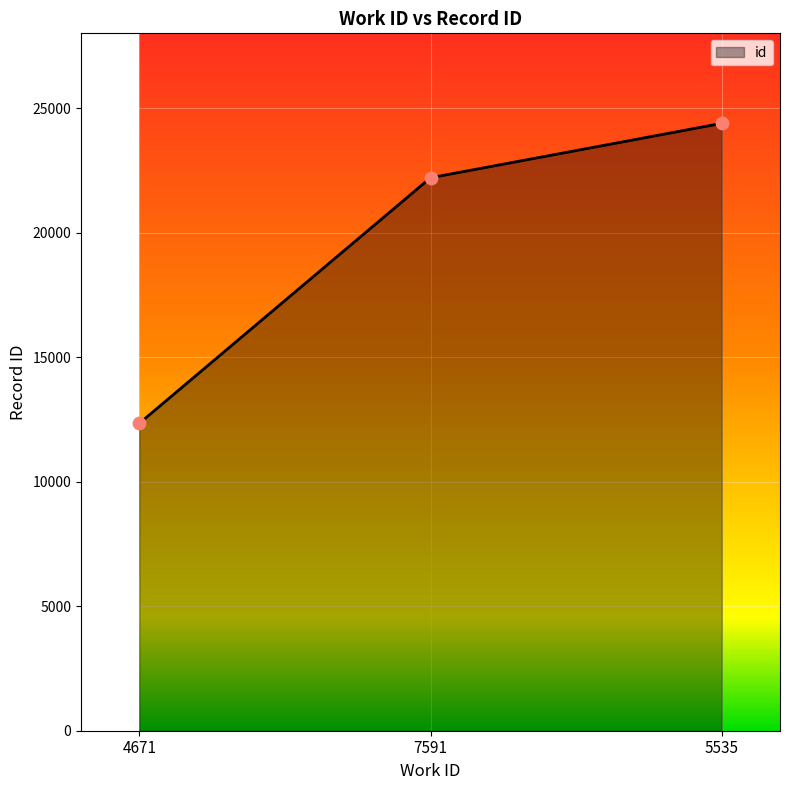

Between 5535 and 4671, which is larger?

5535